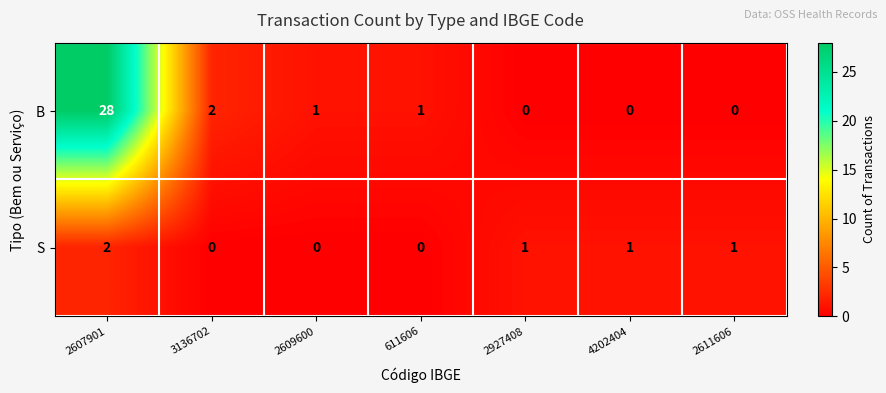

What is the sum of all S values?

5